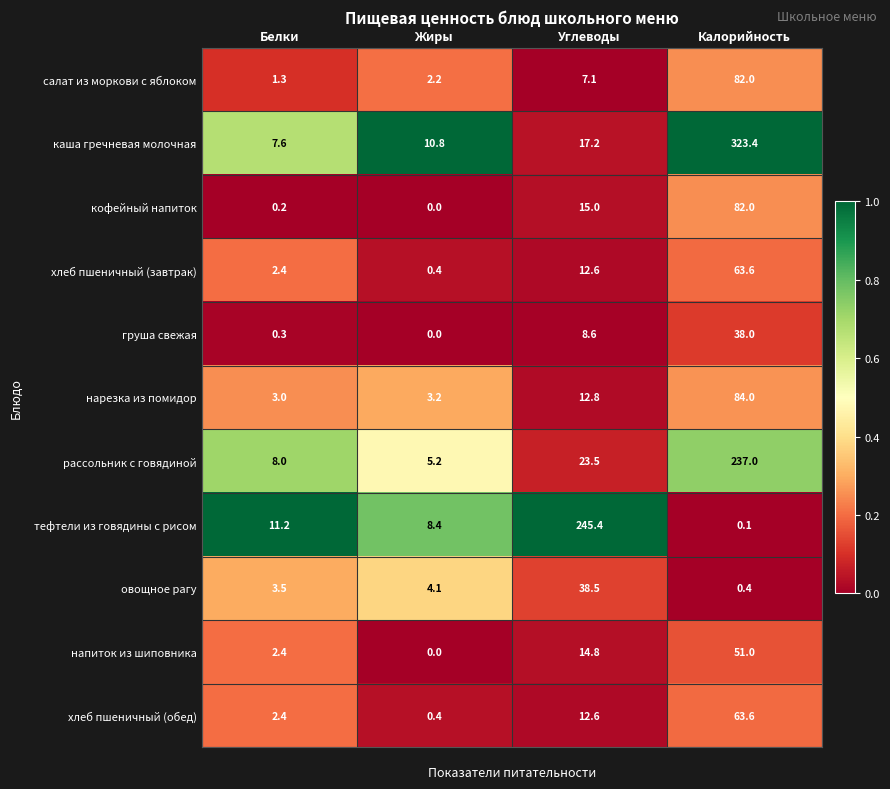

Rank the categories by груша свежая value from highest to lowest.

Калорийность, Углеводы, Белки, Жиры